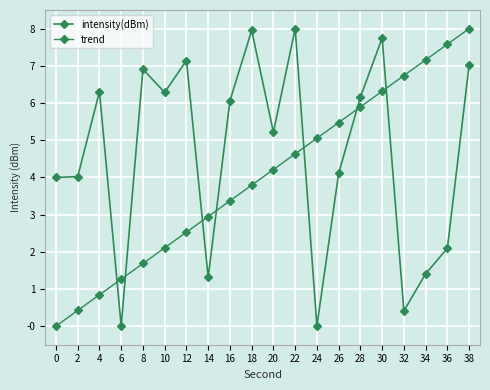

How many distinct data groups are displayed?

2